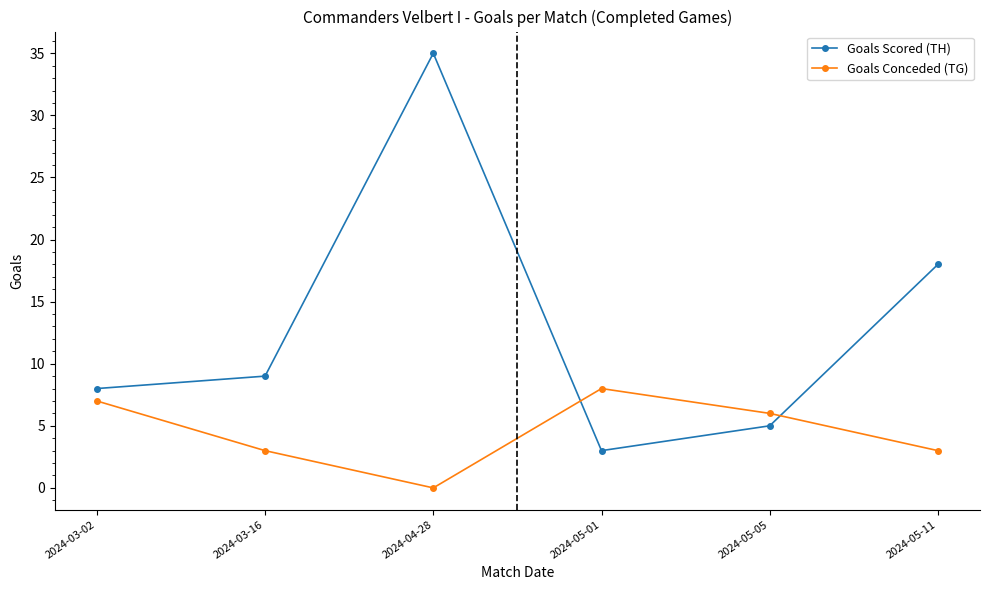

Where do Goals Scored (TH) and Goals Conceded (TG) first cross each other?

2024-04-28 and 2024-05-01